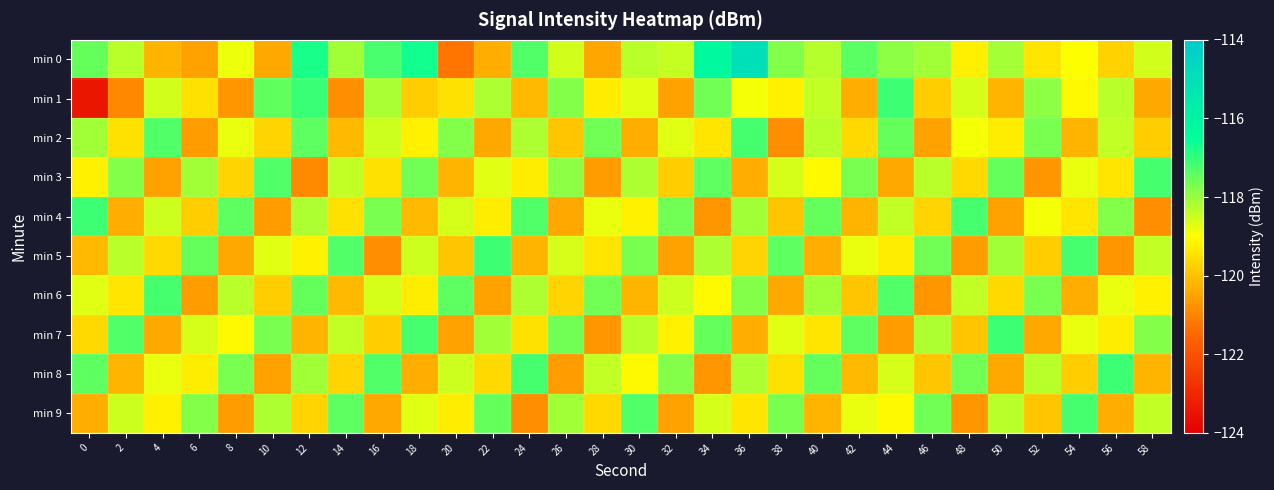

Rank the series at 36 from highest to lowest value.

min 0, min 2, min 6, min 4, min 8, min 1, min 9, min 5, min 3, min 7